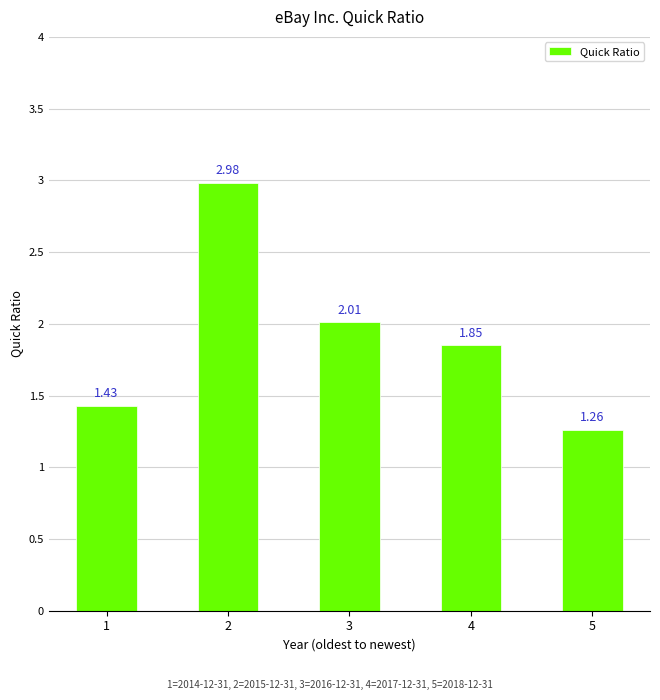

Which category has the lowest value across all series?

5